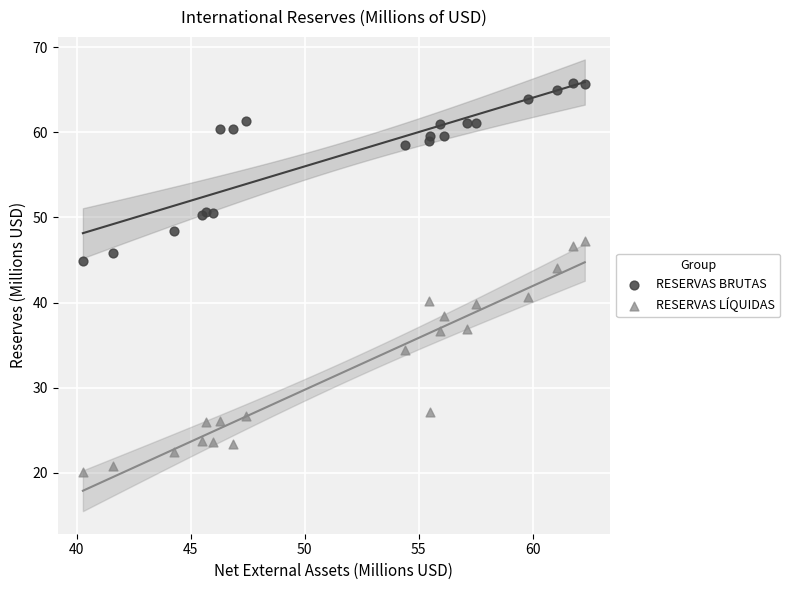

Which series has the largest Y range (max minus min)?

RESERVAS LÍQUIDAS